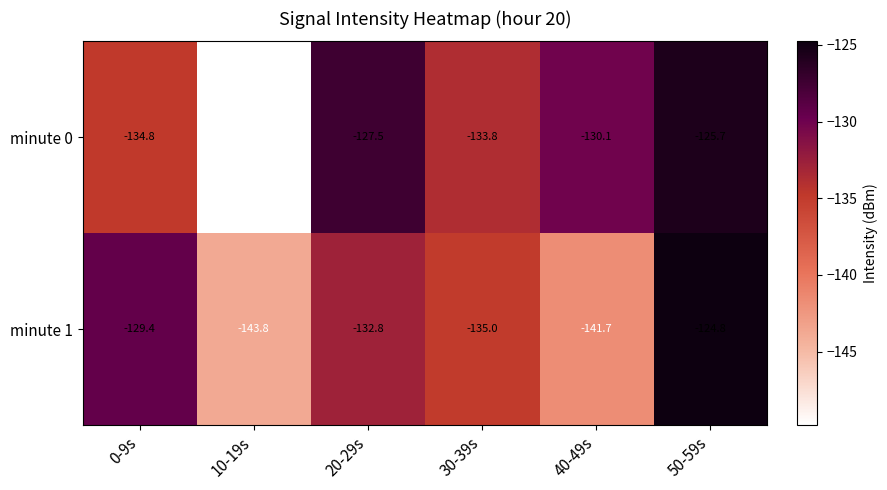

List the series in order of their peak value, highest first.

minute 1, minute 0